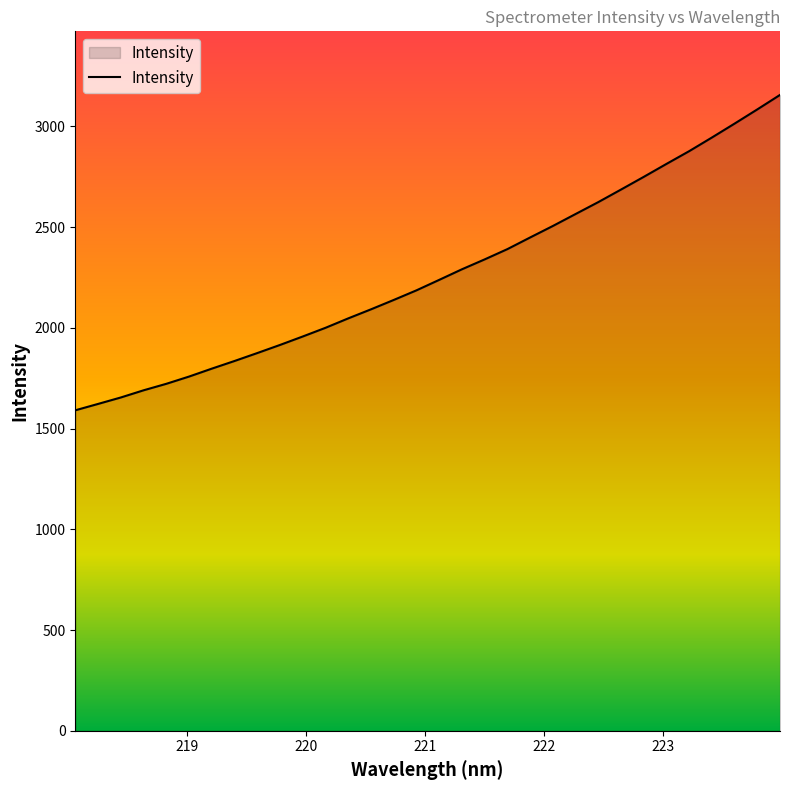

What is the minimum value shown in the chart?

1590.5